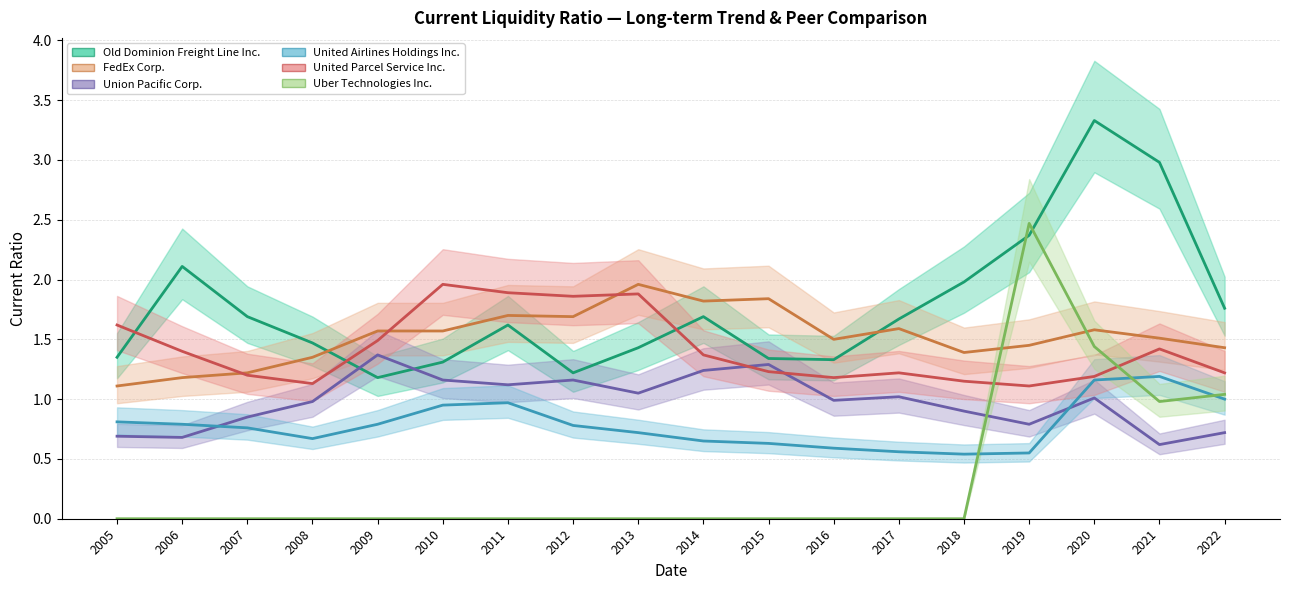

The Old Dominion Freight Line Inc. series shows 2.4 at 2019. True or false?

True